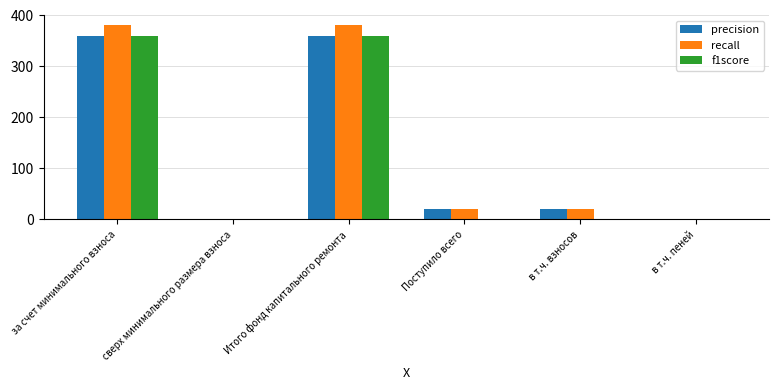

Is the value of recall at Поступило всего greater than the value of f1score at Итого фонд капитального ремонта?

No